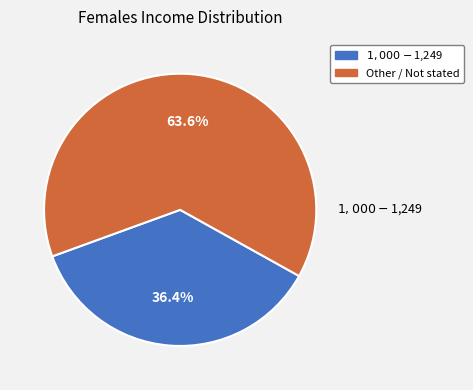

True or false: Other / Not stated accounts for 49% of the total.

False